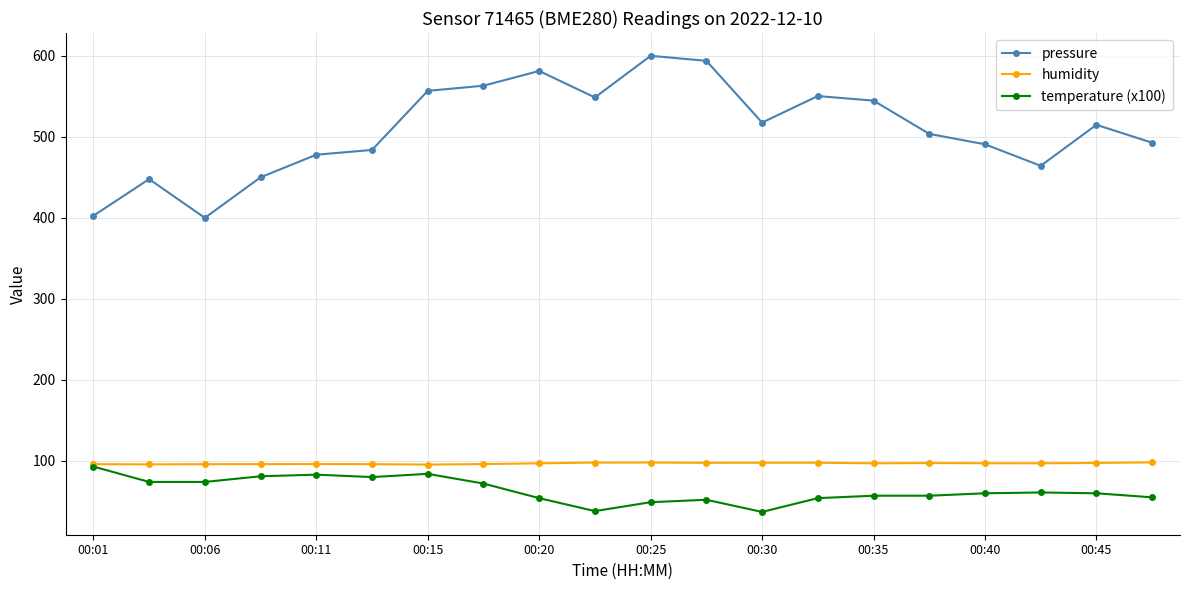

What are all the series names shown in the legend?

pressure, humidity, temperature (x100)